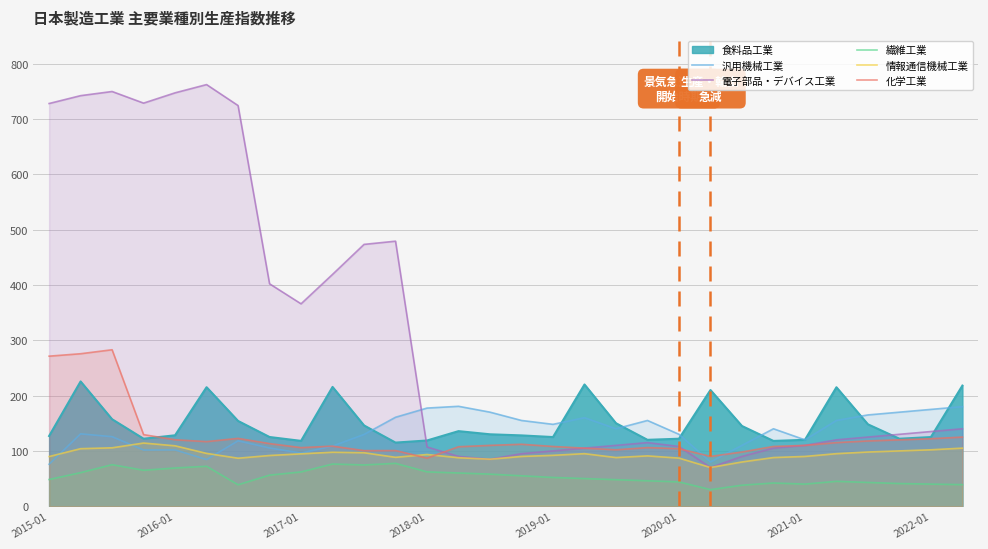

What is the sum of all 化学工業 values?

3794.8